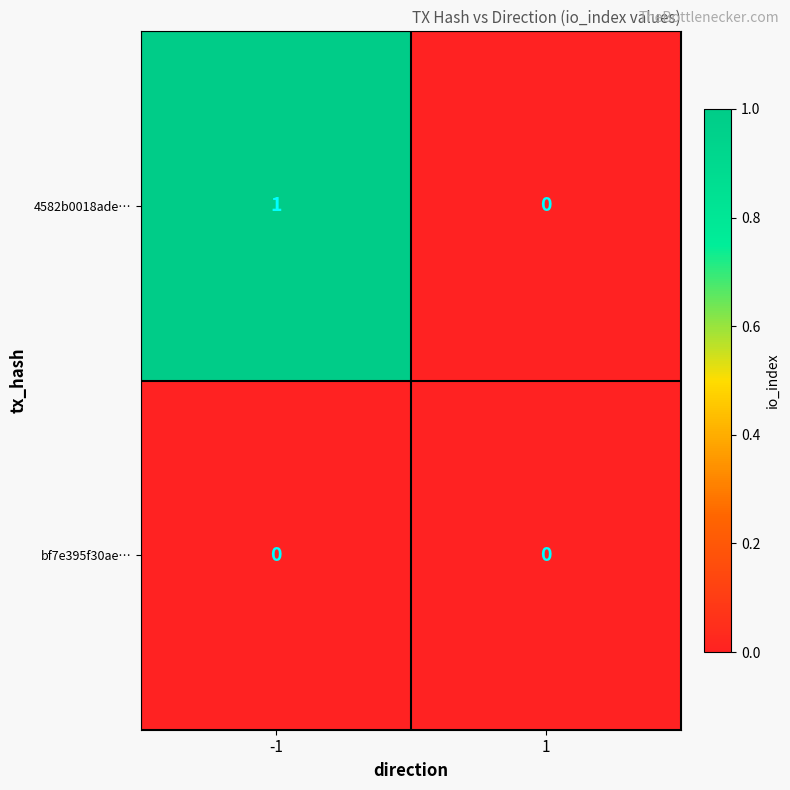

Reading left to right, transcribe all the data shown in this chart.

4582b0018ade…: -1=1	1=0
bf7e395f30ae…: -1=0	1=0